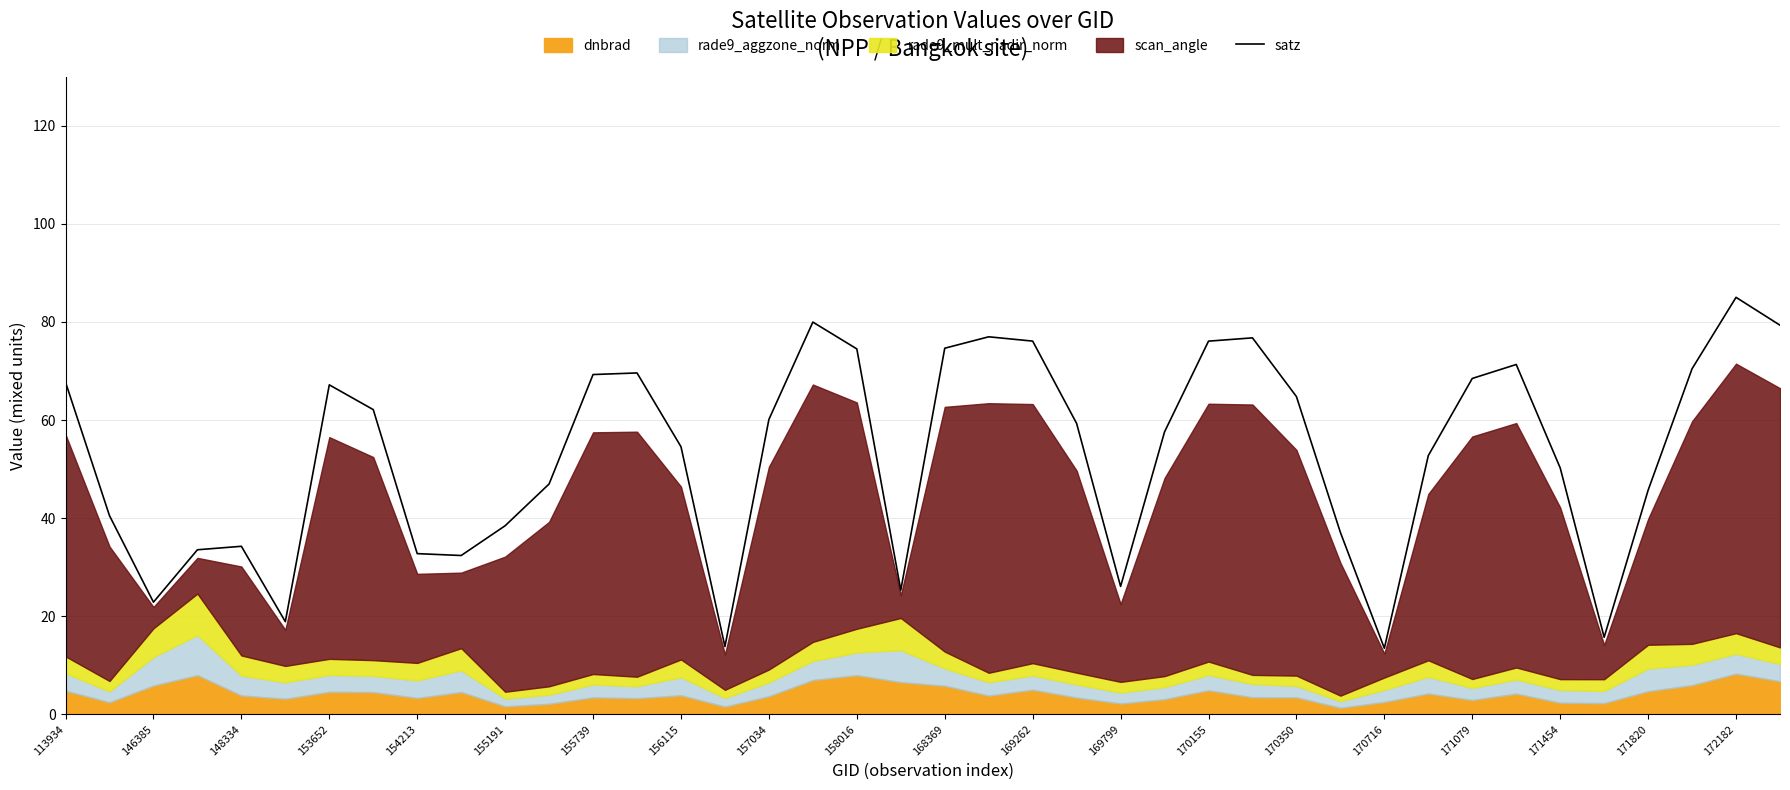

What is the difference between the second highest and second lowest values?

66.2